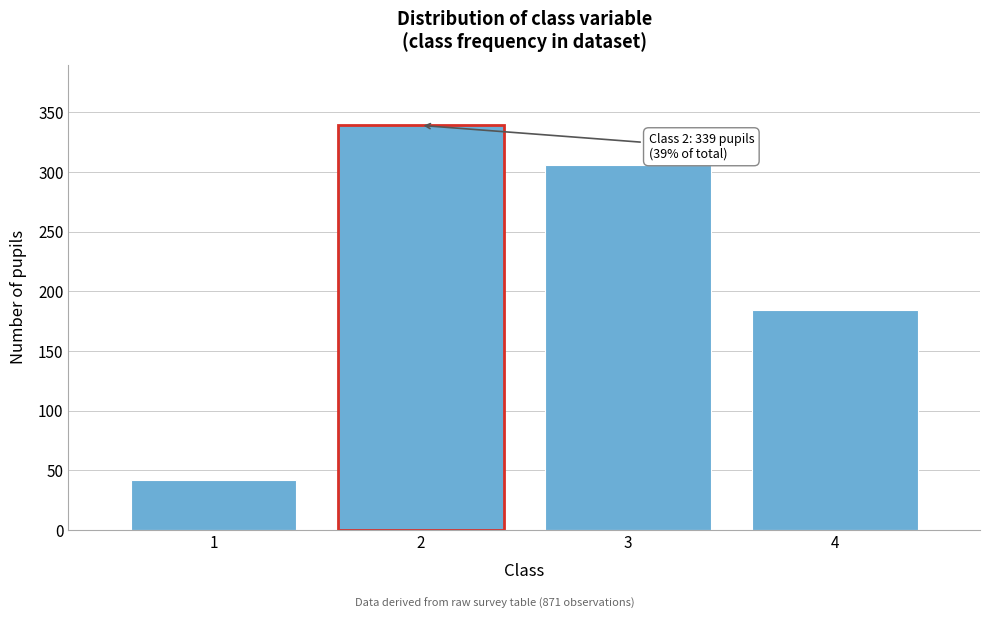

Reading left to right, list all the values displayed in this chart.

1=42	2=339	3=306	4=184